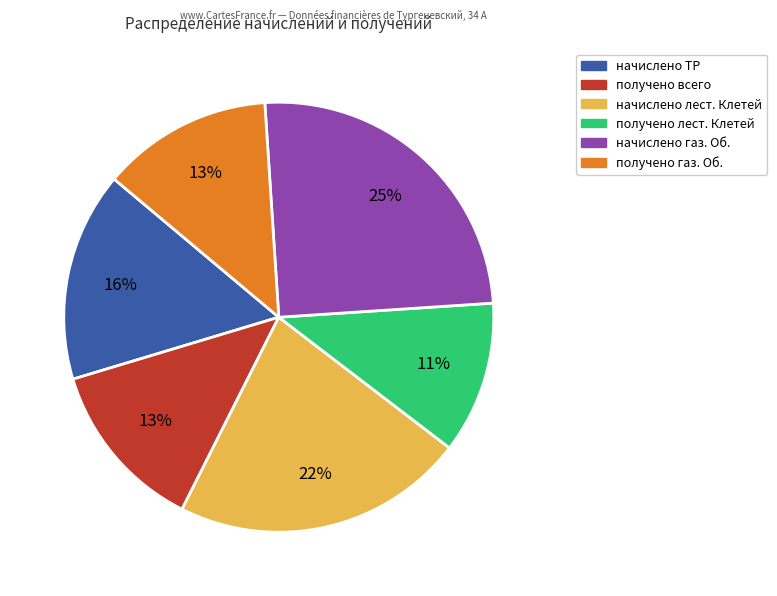

Is there a majority slice in this chart?

No